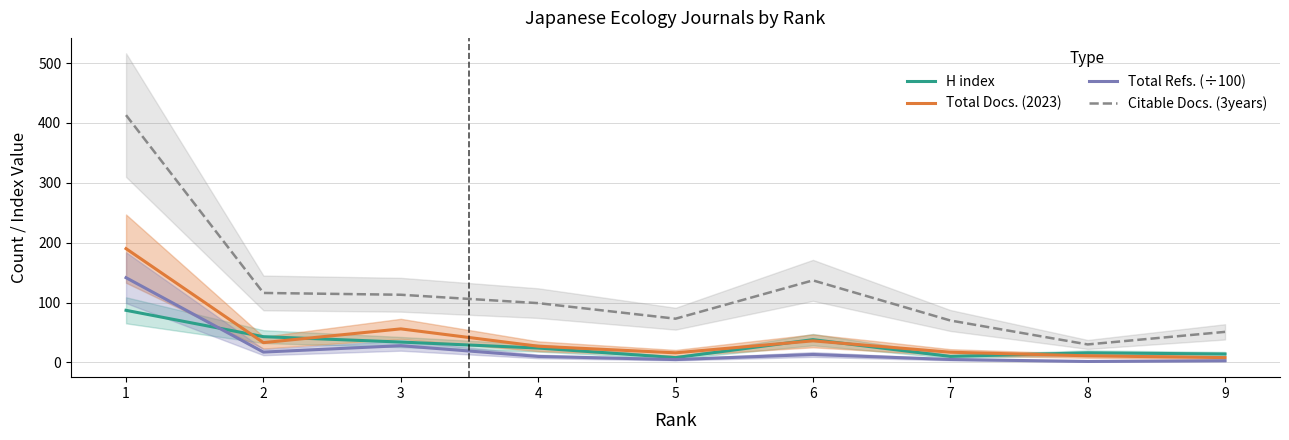

At which label is Citable Docs. (3years) closest to 221?

6